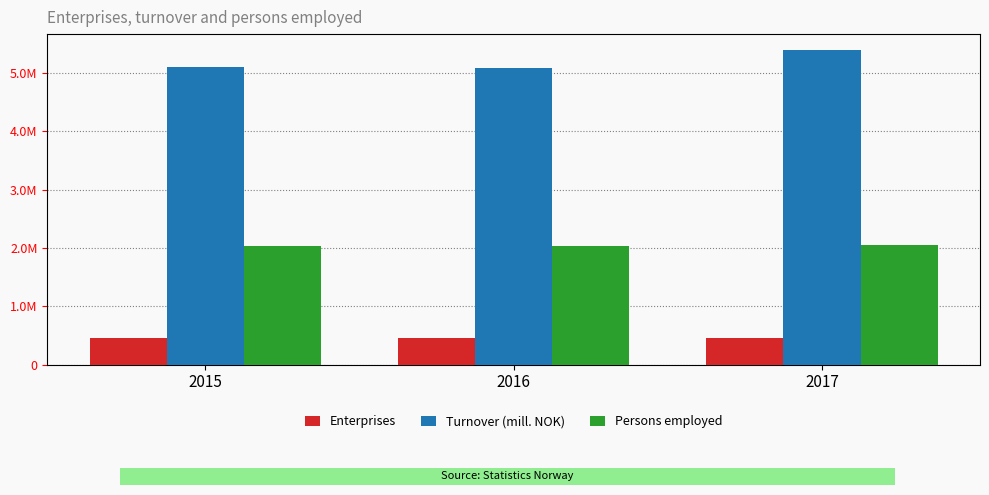

What is the difference between the highest and lowest values at 2016?

4619026